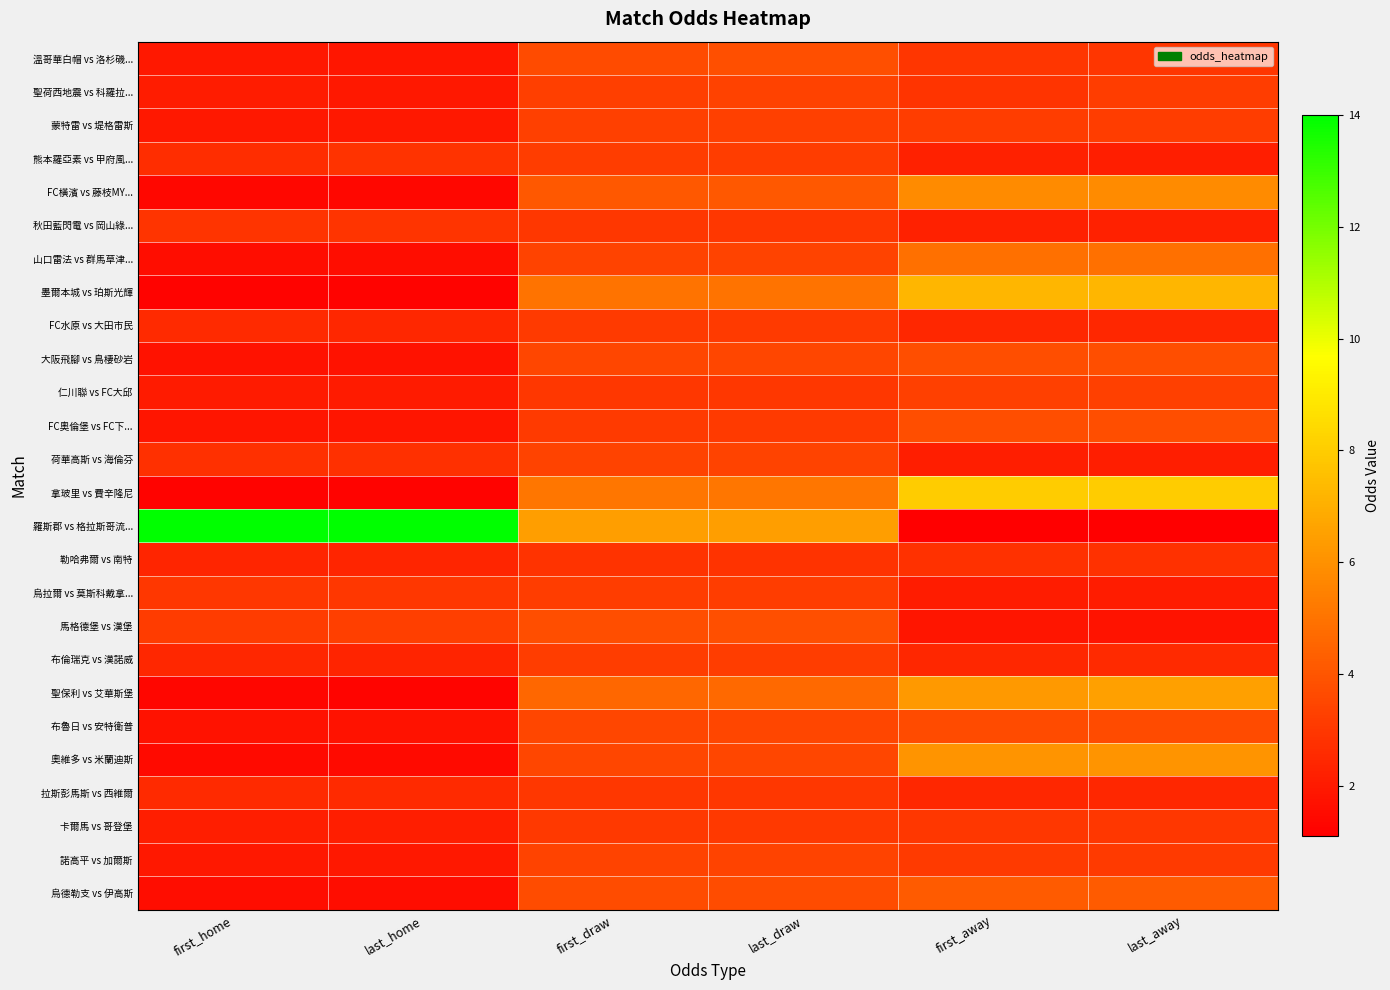

What is the minimum value shown in the chart?

1.1